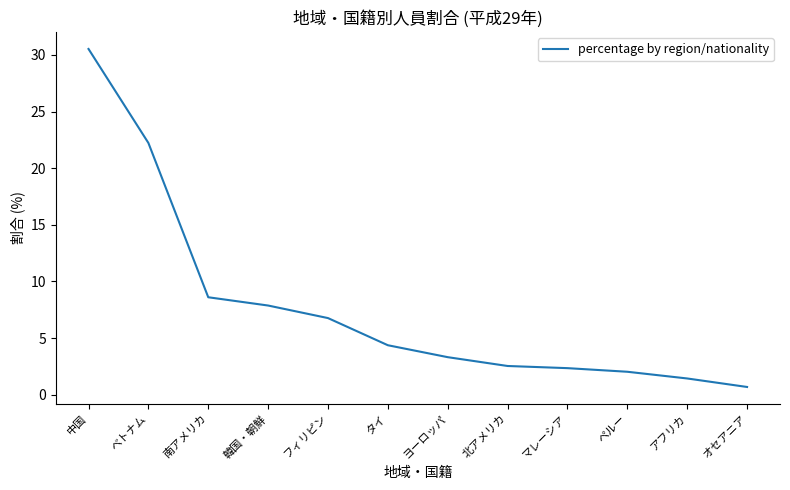

What is the average value?

7.7